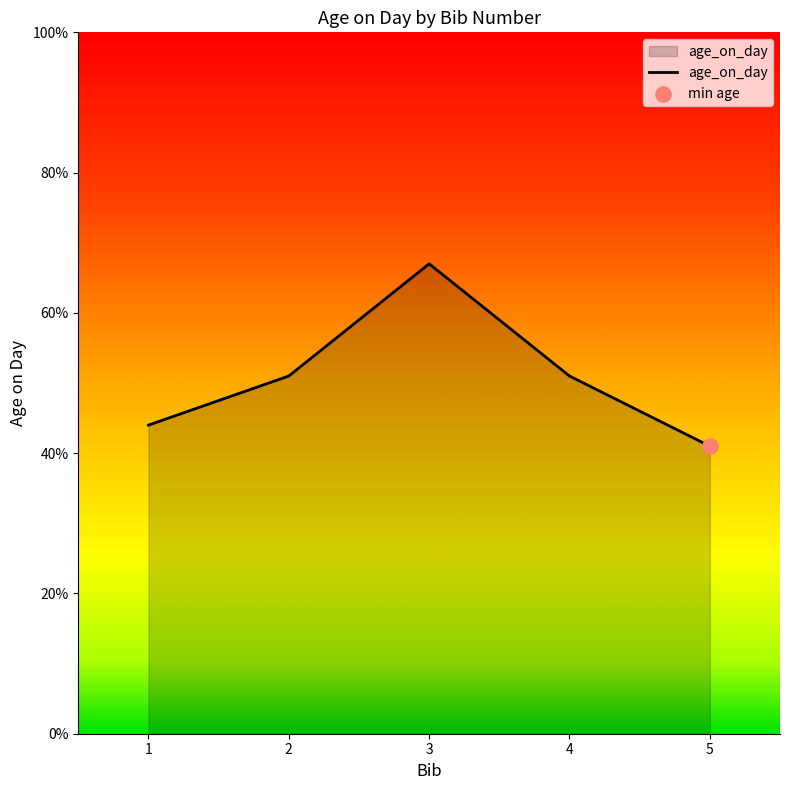

Between 4 and 3, which is larger?

3